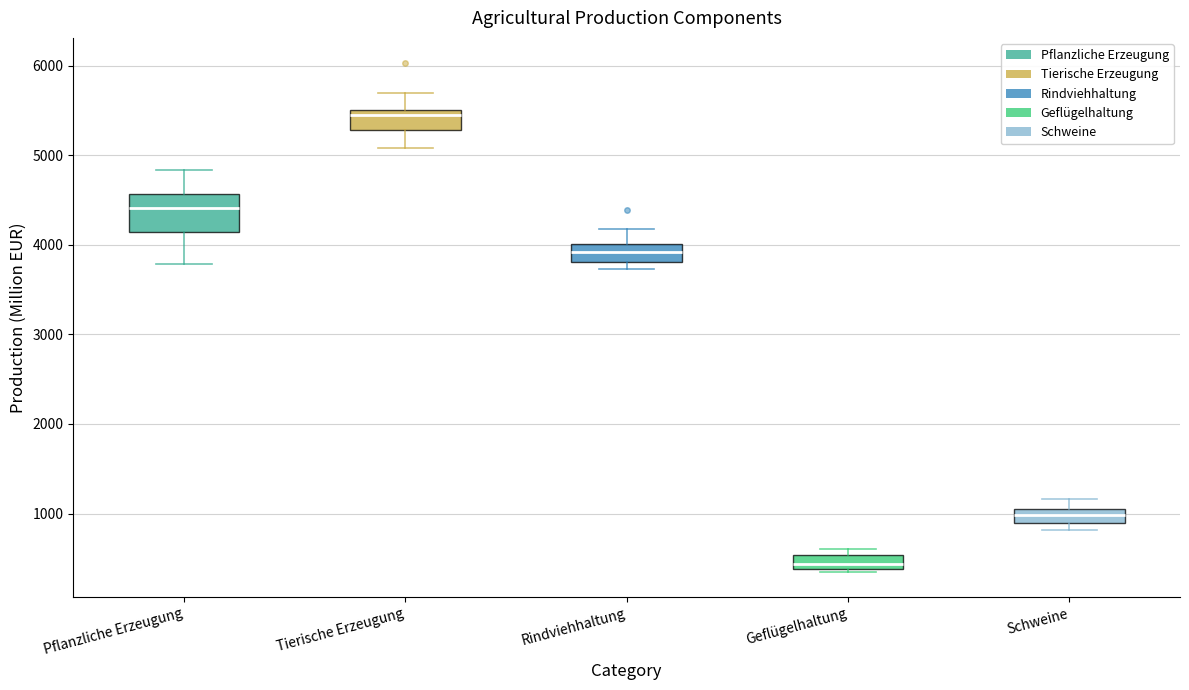

Reading left to right, read every box against the y-axis: the position of its median line, the range the box covers, and the ends of its whiskers. The values are not printed on the chart, so give them approximately, as read against the axis.

Pflanzliche Erzeugung: median 4400, box 4100 to 4600, whiskers 3800 to 4800
Tierische Erzeugung: median 5500 (just below the box's upper edge), box 5300 to 5500, whiskers 5100 to 5700
Rindviehhaltung: median 3900, box 3800 to 4000, whiskers 3700 to 4200
Geflügelhaltung: median 400 (just above the box's lower edge), box 400 to 500, whiskers 400 (just below the box's lower edge) to 600
Schweine: median 1000, box 900 to 1100, whiskers 800 to 1200